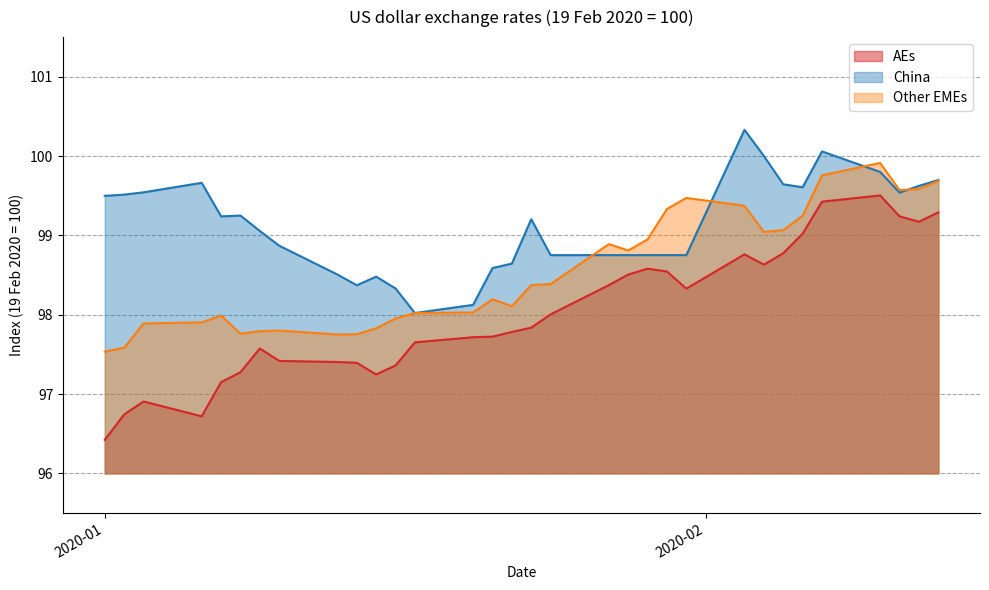

Which series has the largest total across all categories?

China